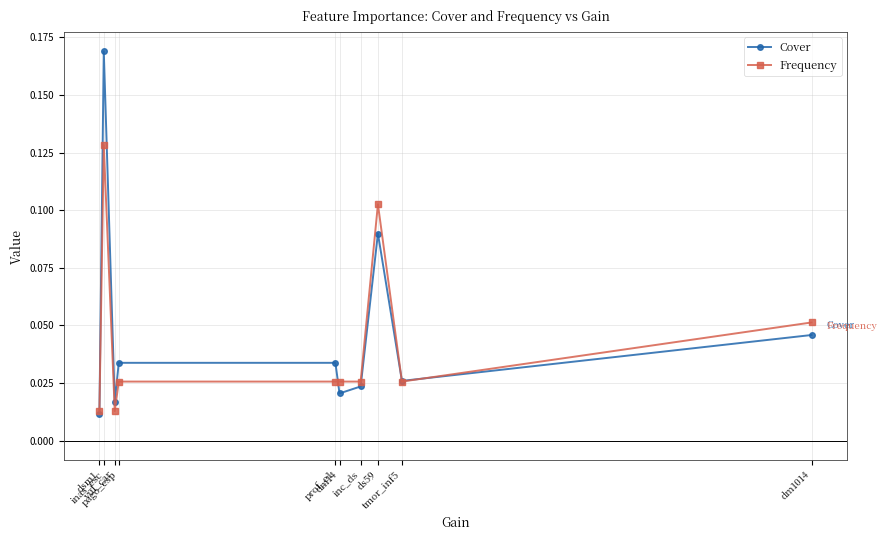

Rank the categories by Frequency value from lowest to highest.

vul_car, dsm1, tmor_inf5, inc_ds, dm14, prof_e1, pago_esp, dm1014, ds59, inas_esc